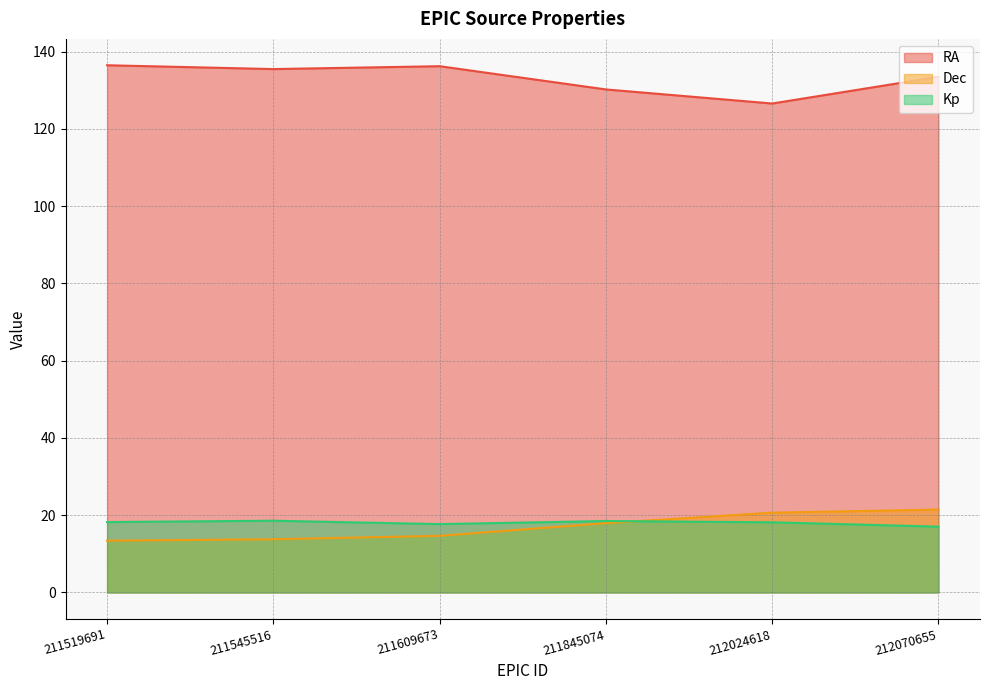

At which category is the sum across all series the highest?

212070655